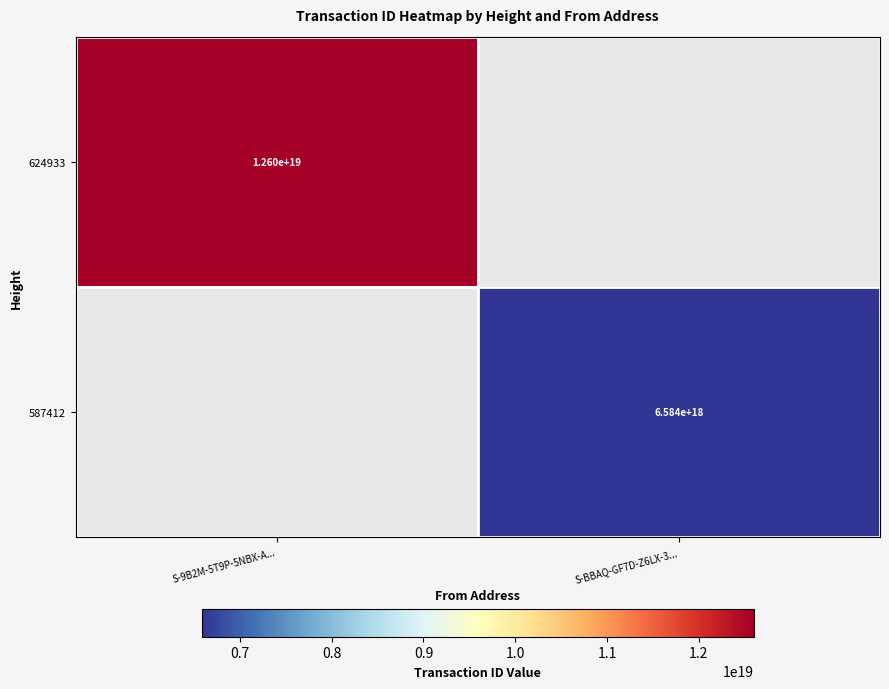

How many data points in 587412 are less than 6583566511945340928?

1